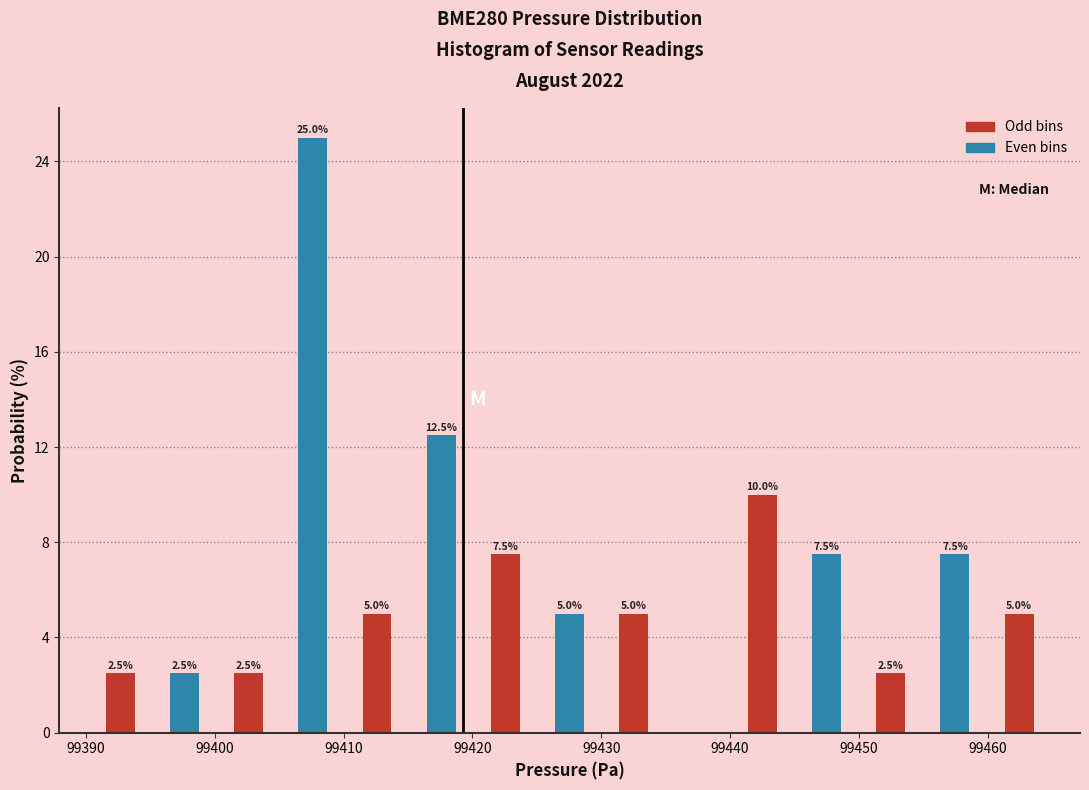

Which range on the x-axis has the tallest bar?

99405 to 99410